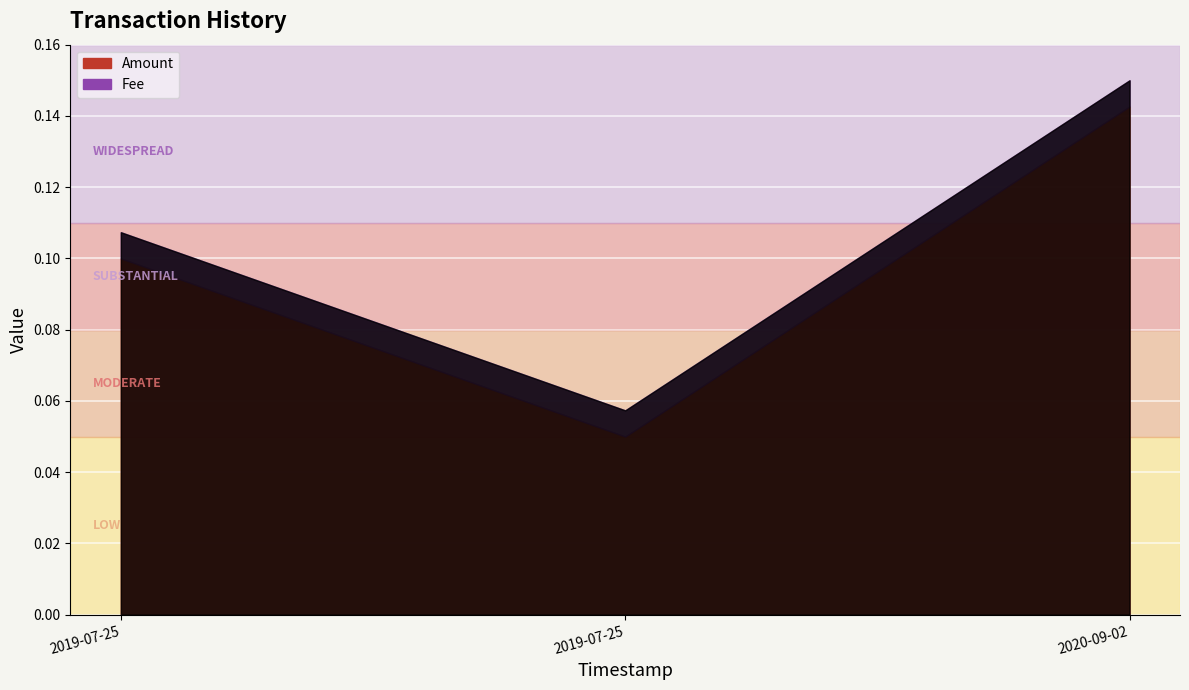

Which category has the lowest value across all series?

2019-07-25 18:09:00